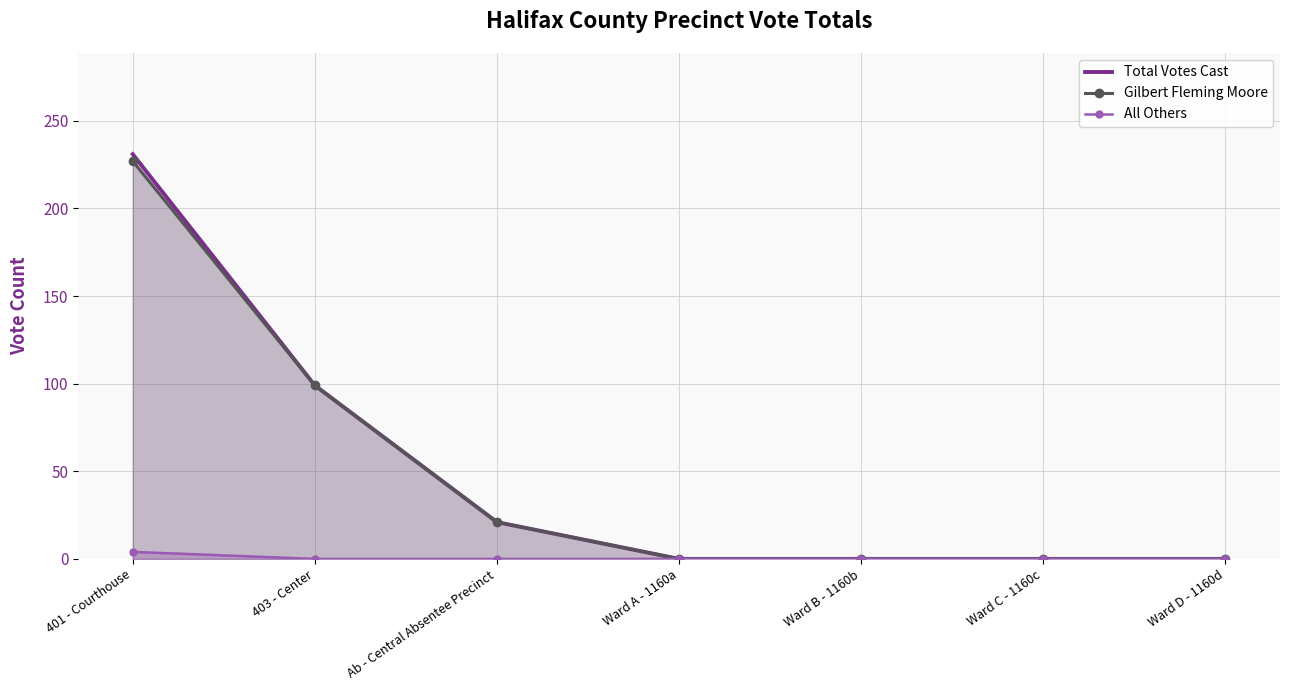

Which category has the lowest value in the Total Votes Cast series?

Ward A - 1160a